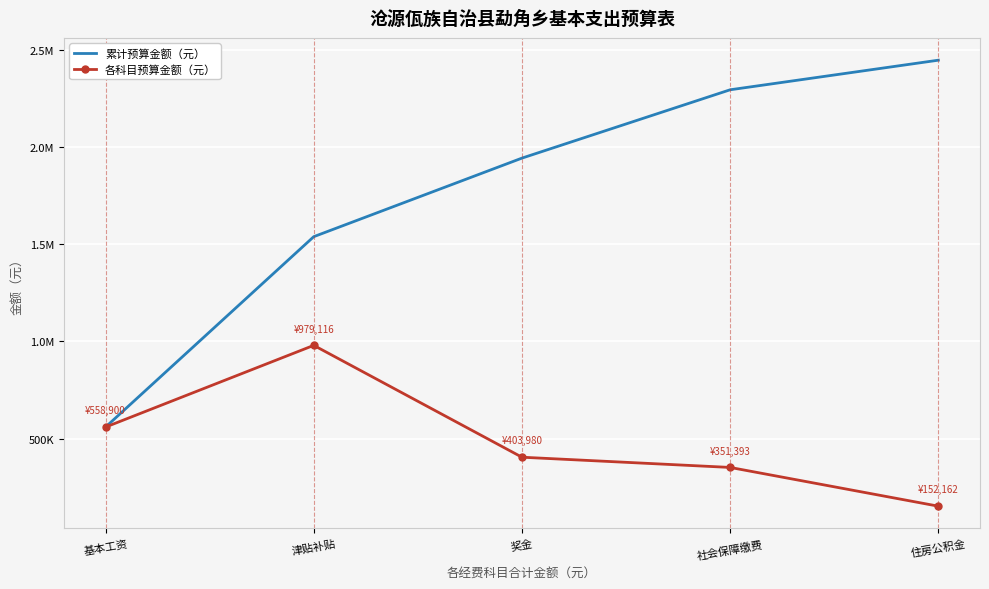

Reading left to right, transcribe all the data shown in this chart.

累计预算金额（元）: 558900.0	1538016.0	1941996.0	2293389.0	2445550.9
各科目预算金额（元）: 558900.0	979116.0	403980.0	351393.0	152161.9